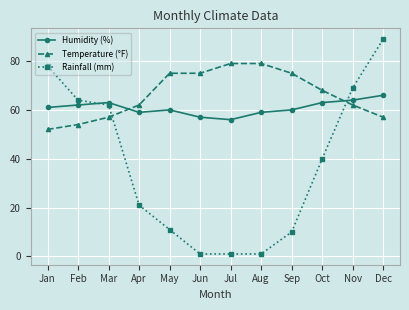

What is the sum of all Rainfall (mm) values?

447